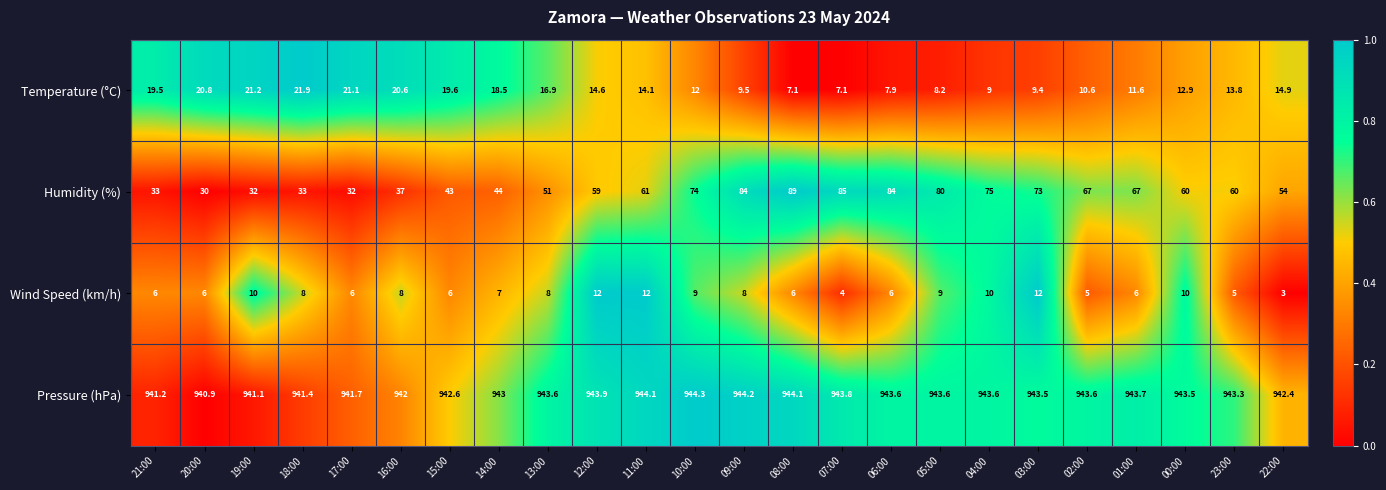

At how many categories does at least one series exceed 291?

24